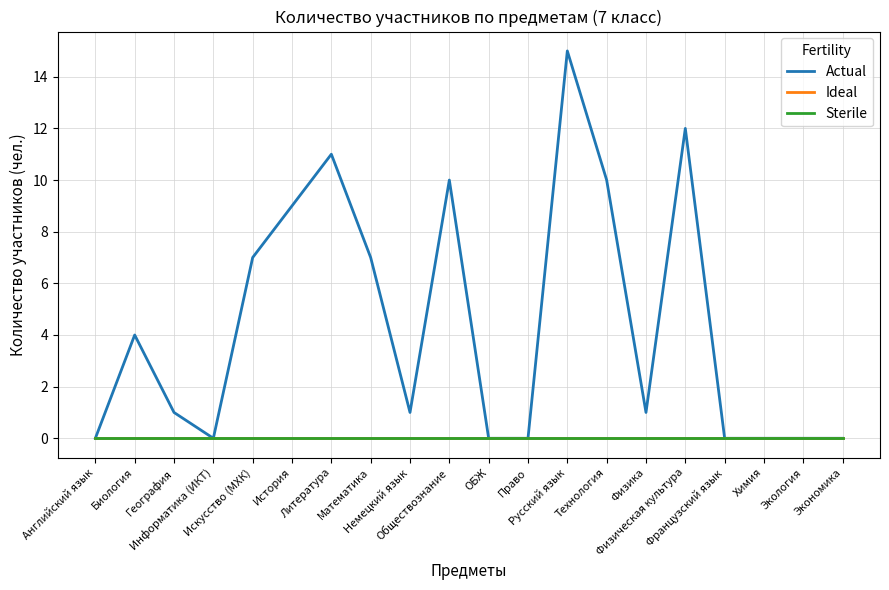

At which category is the sum across all series the highest?

Русский язык